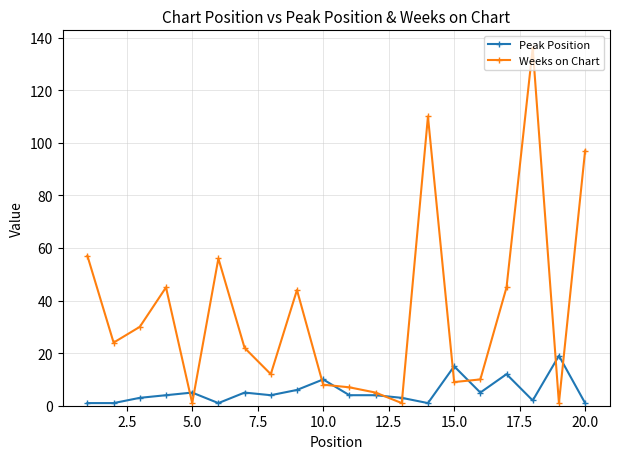

Reading left to right, what are all the values shown in this chart?

Peak Position: 1	1	3	4	5	1	5	4	6	10	4	4	3	1	15	5	12	2	19	1
Weeks on Chart: 57	24	30	45	1	56	22	12	44	8	7	5	1	110	9	10	45	136	1	97